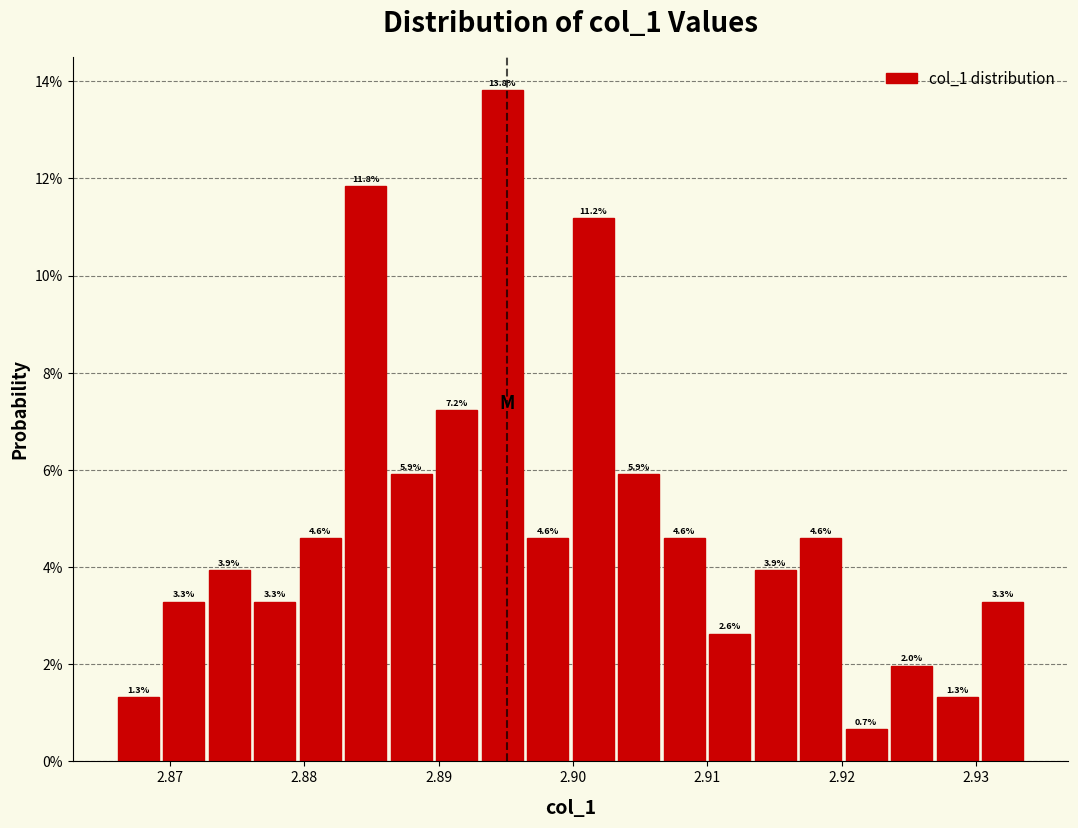

Read against the x-axis, roughly where is the centre of the tallest bar?

2.895